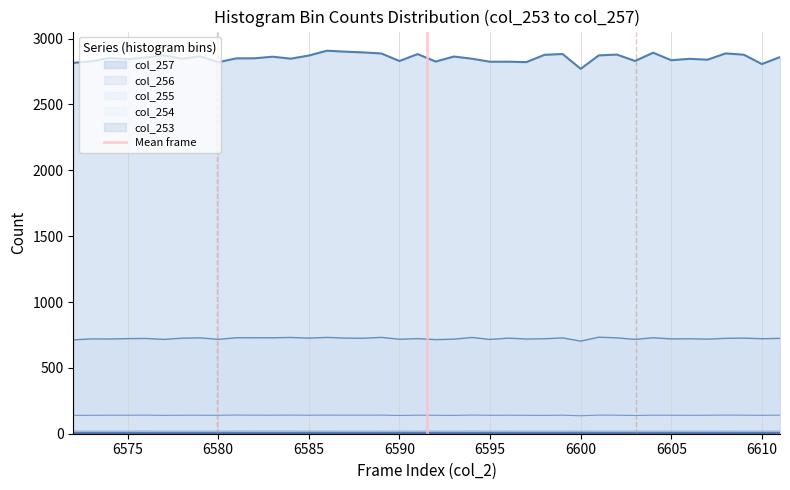

What is the minimum value for col_256?

703.2